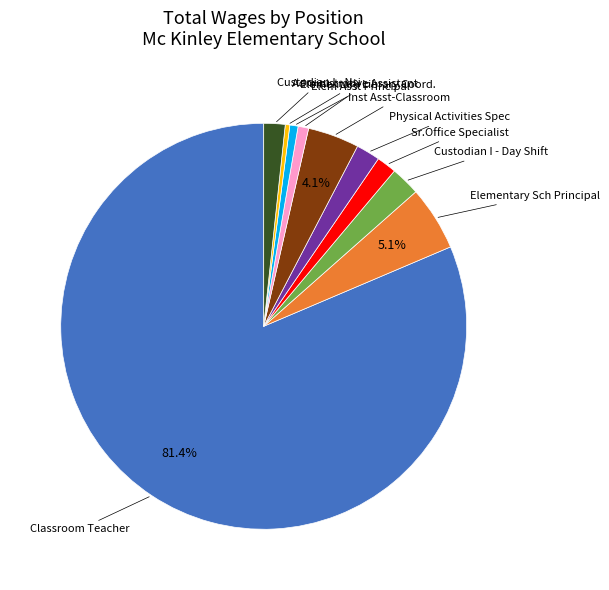

Does any single category account for the majority?

Yes